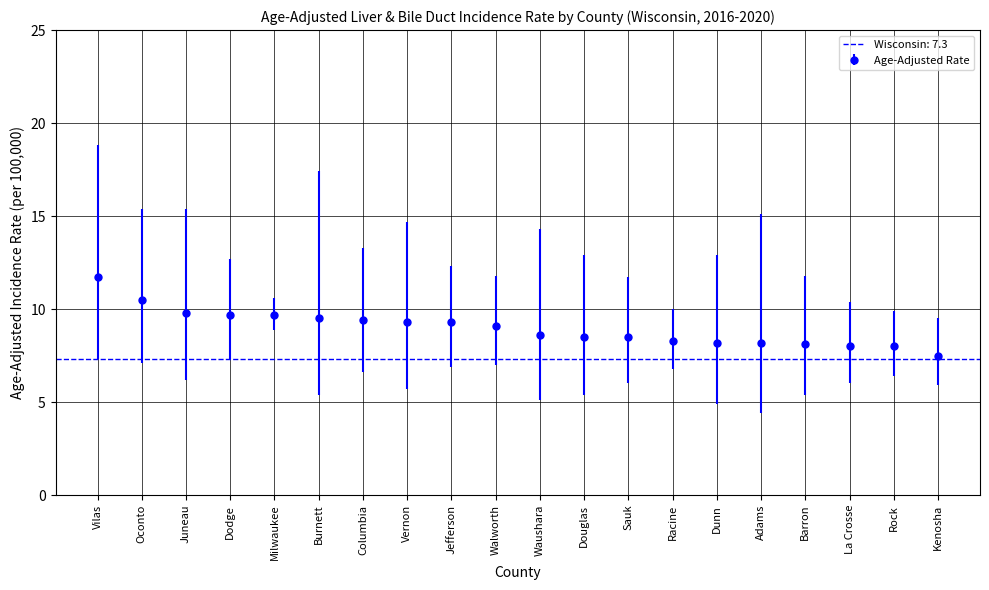

What is the difference between the highest and lowest values at Douglas?

7.5